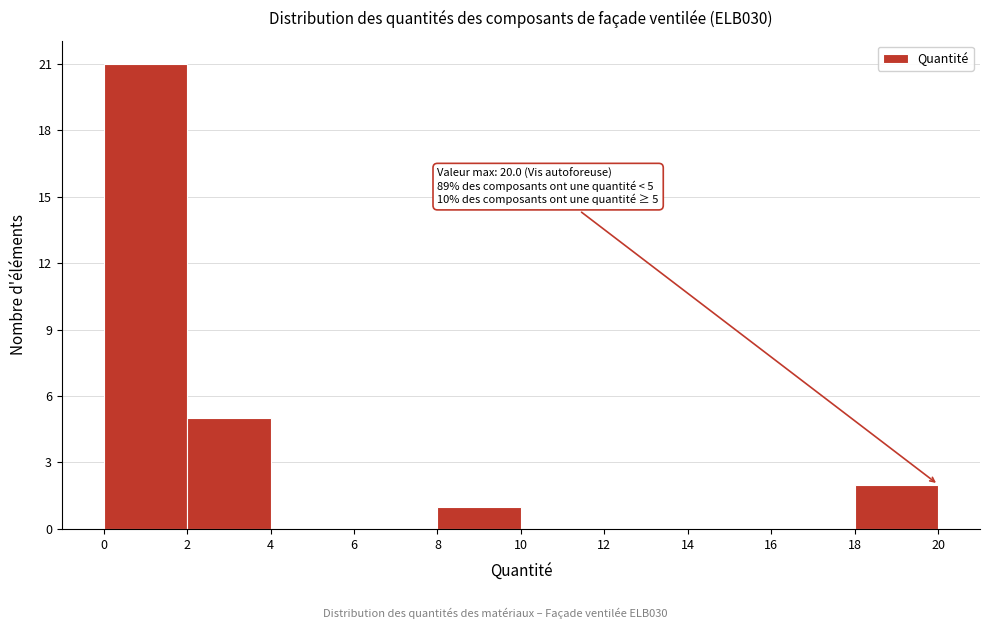

Which range on the x-axis has the tallest bar?

0 to 2